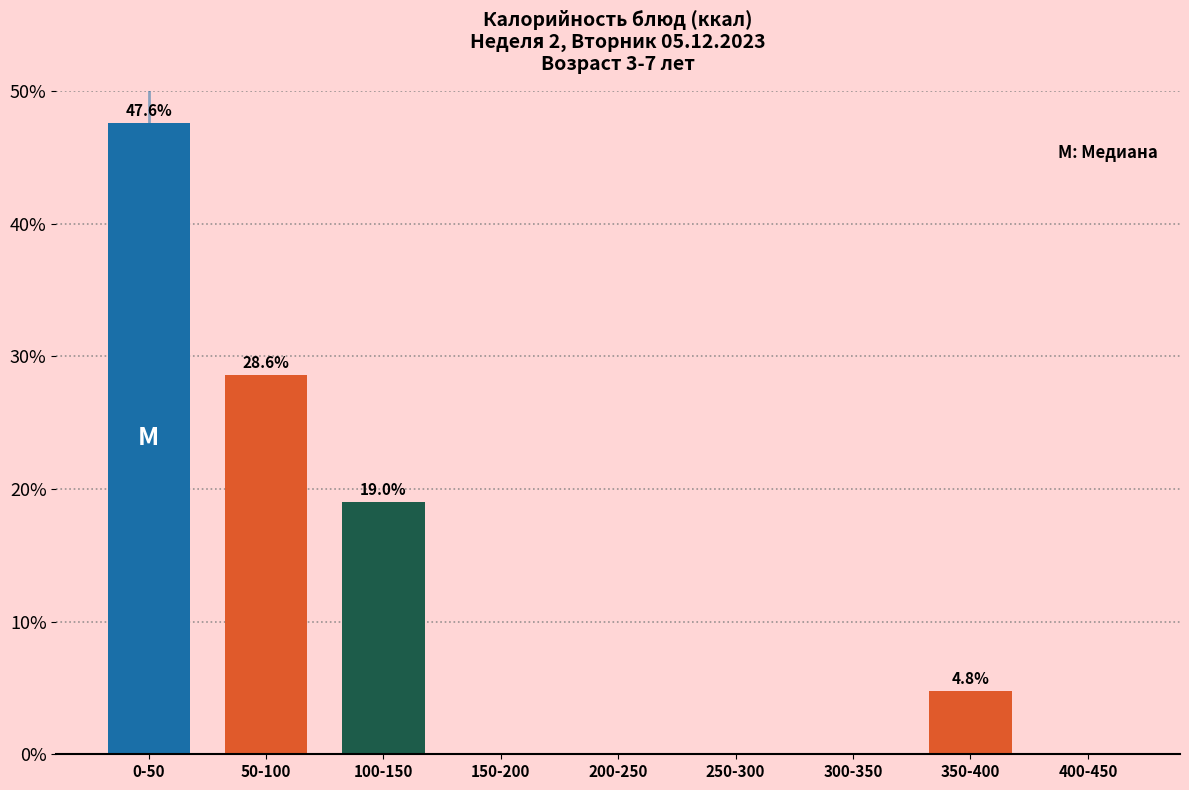

Reading right to left, list all the values displayed in this chart.

400-450=0.0	350-400=4.8	300-350=0.0	250-300=0.0	200-250=0.0	150-200=0.0	100-150=19.0	50-100=28.6	0-50=47.6